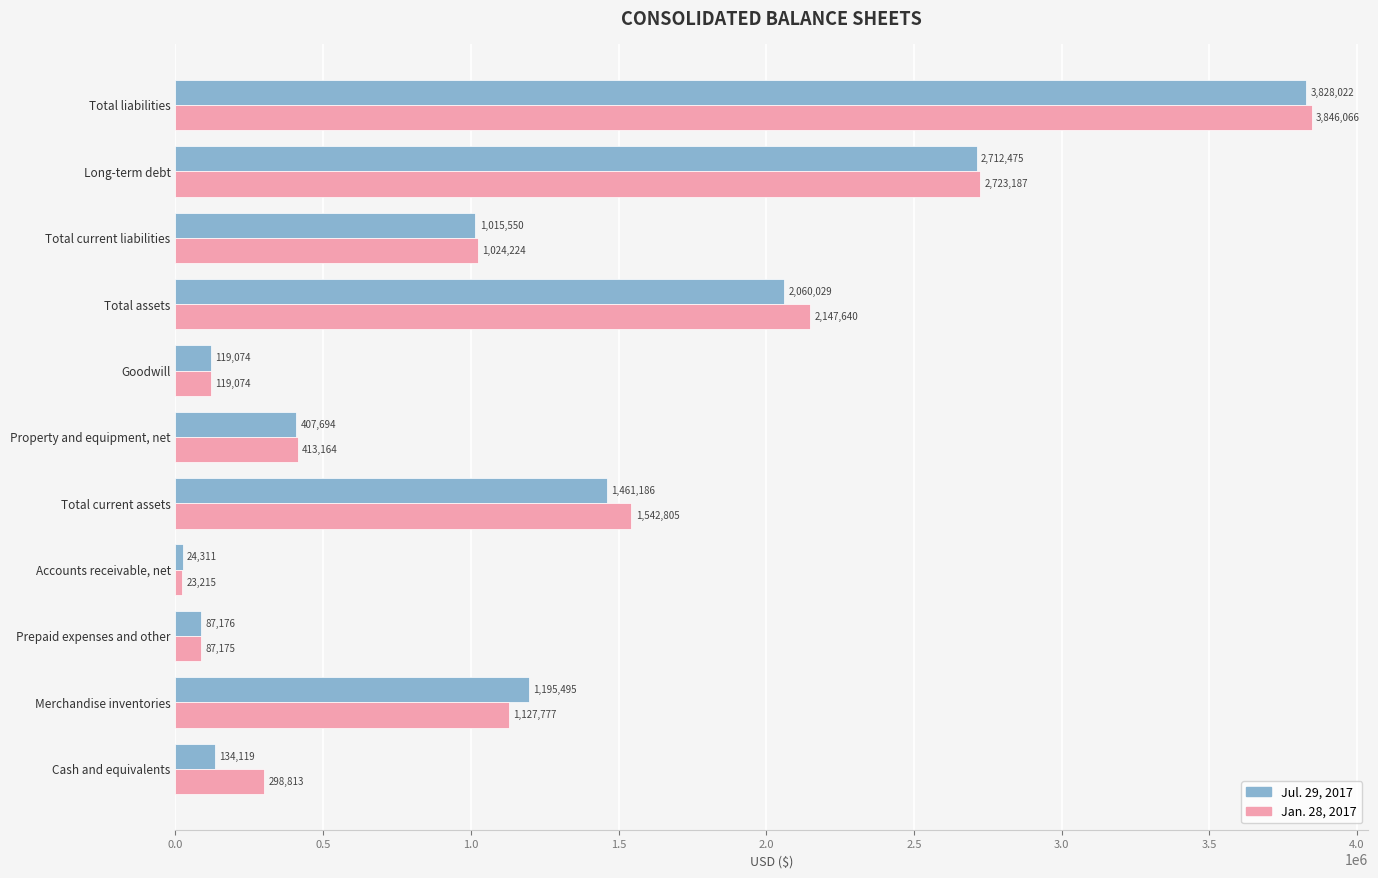

Which series changed the most between Goodwill and Total current liabilities?

Jan. 28, 2017